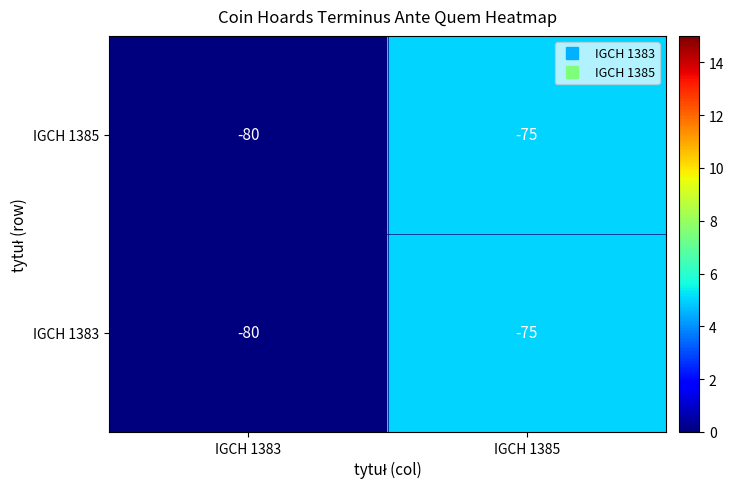

Which category has the highest value in the IGCH 1385 series?

IGCH 1385